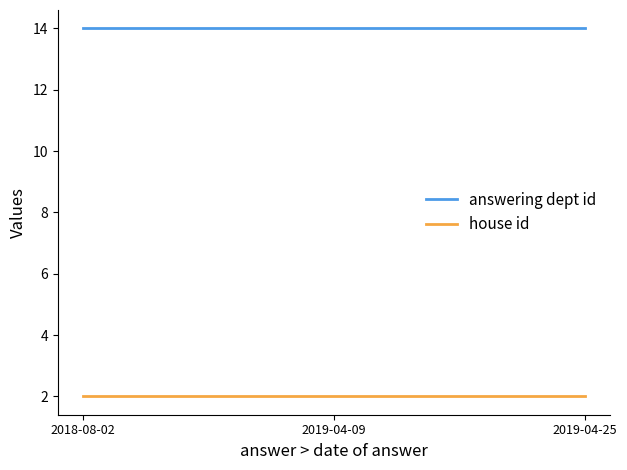

What is the spread (max minus min) of values at 2019-04-25?

12